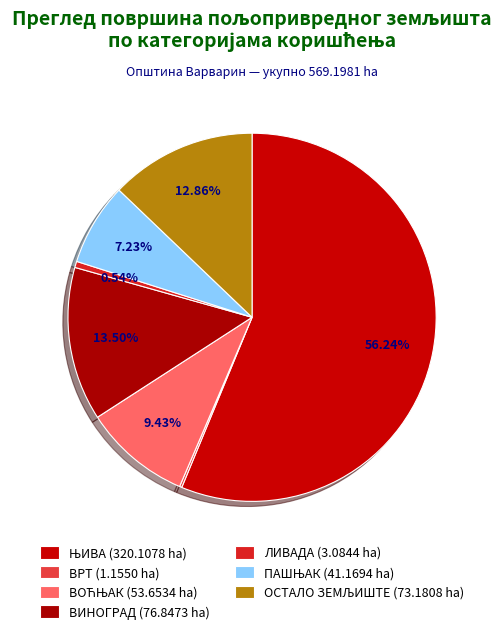

What percentage is the ОСТАЛО ЗЕМЉИШТЕ slice, to the nearest percent?

13%